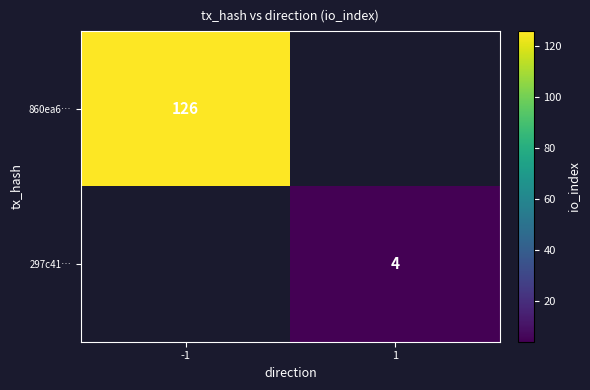

Is it true that 860ea6… equals 215 at -1?

False